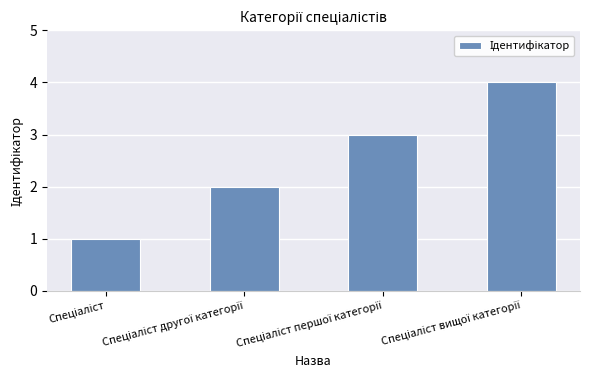

Reading left to right, list all the values displayed in this chart.

1	2	3	4